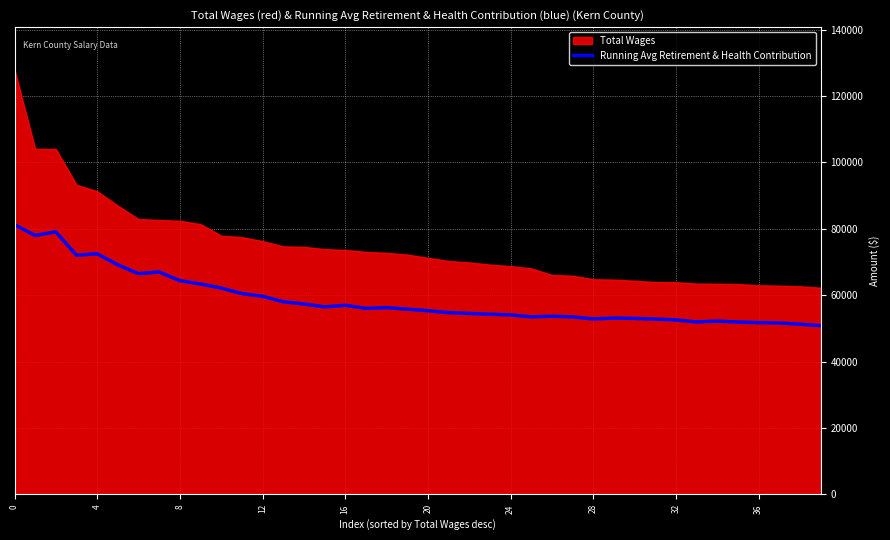

Reading right to left, extract all data points from this chart.

50852.0	51282.4	51659.7	51746.6	51924.7	52205.9	51964.0	52584.5	52823.8	53036.8	53121.1	52874.8	53486.6	53671.5	53494.6	54080.2	54284.3	54519.5	54761.5	55335.5	55837.7	56272.2	56051.6	56975.9	56506.4	57368.5	58053.7	59691.0	60503.6	62175.1	63395.4	64397.0	67013.6	66516.7	69146.7	72499.8	72069.0	79100.0	78014.5	81263.0